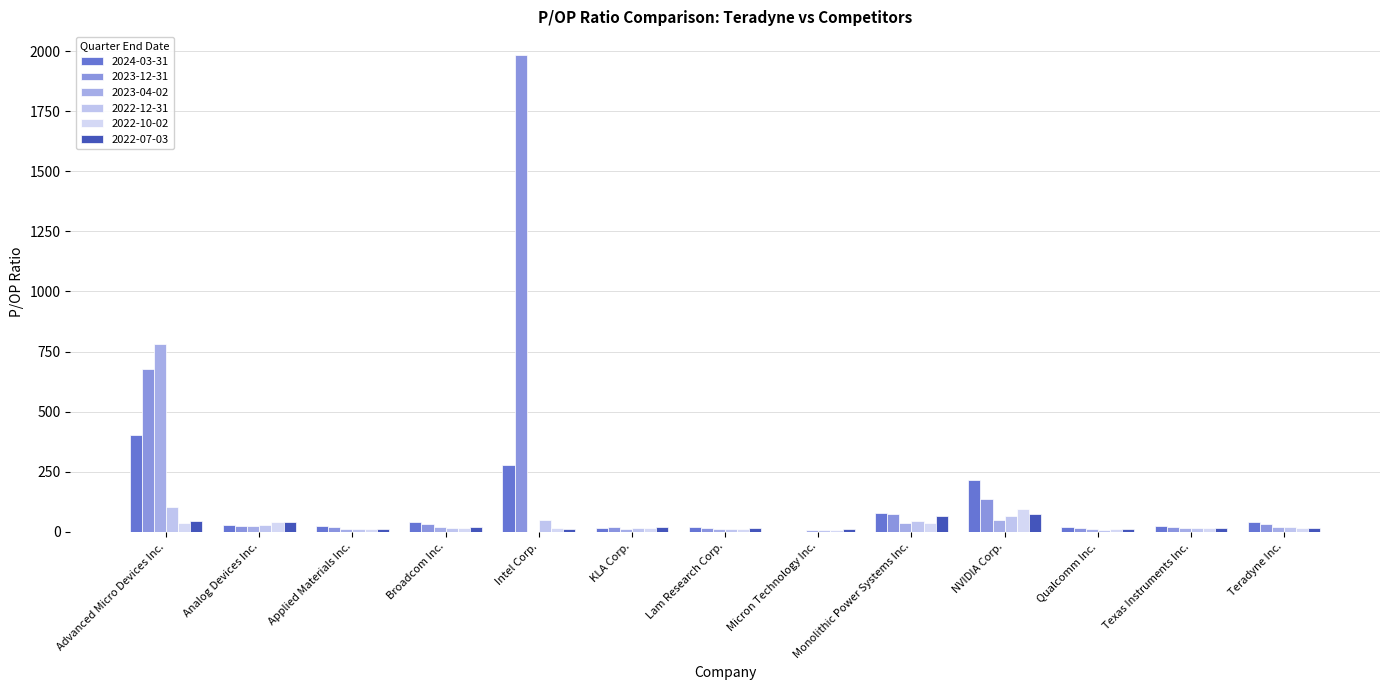

What is the label of the 12th bar from the left?

Texas Instruments Inc.